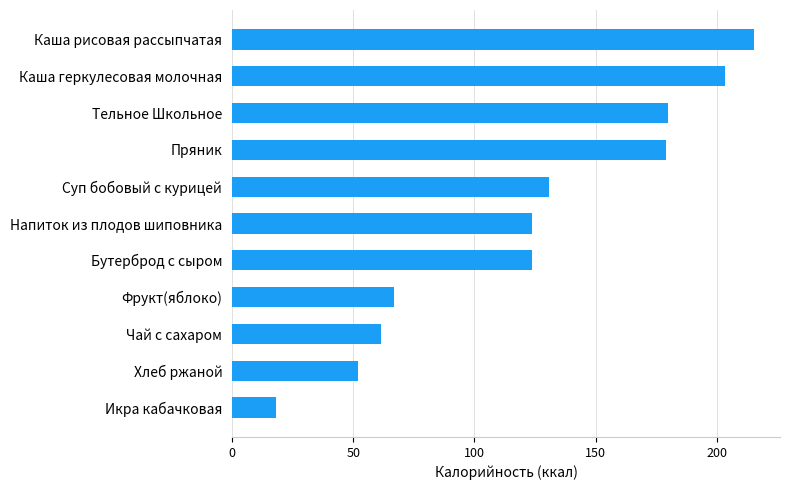

What is the average value?

123.1